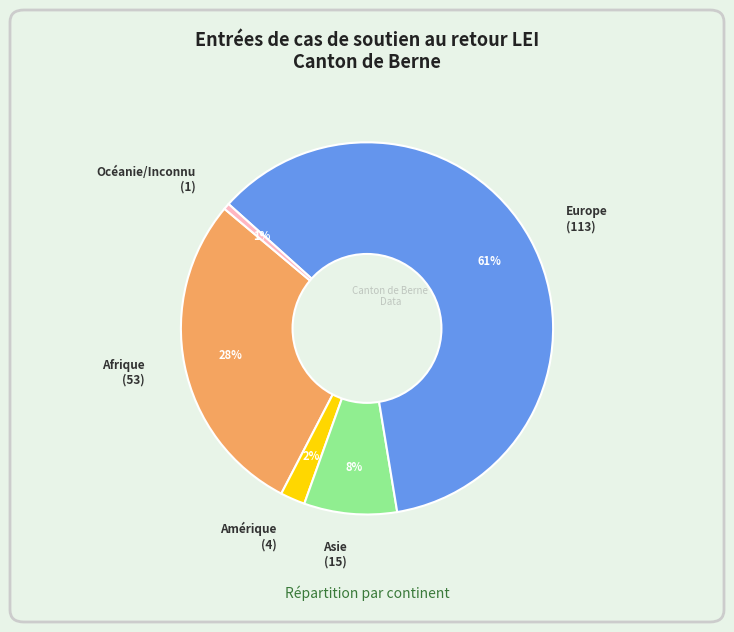

How many segments does this pie chart have?

5